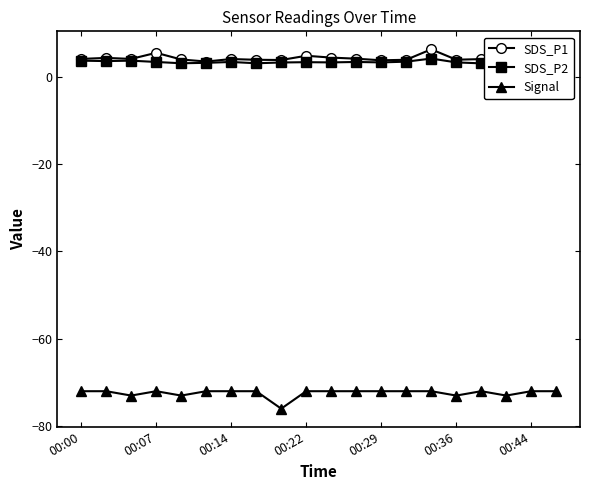

How many data points in Signal are less than -72?

5